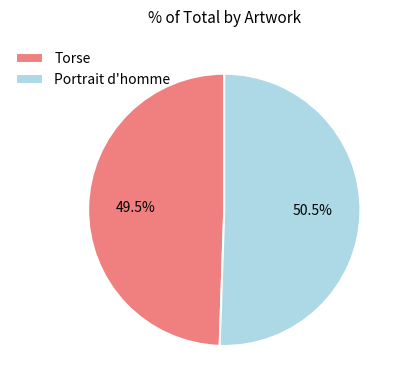

Which slice represents more than half of the pie?

Portrait d'homme